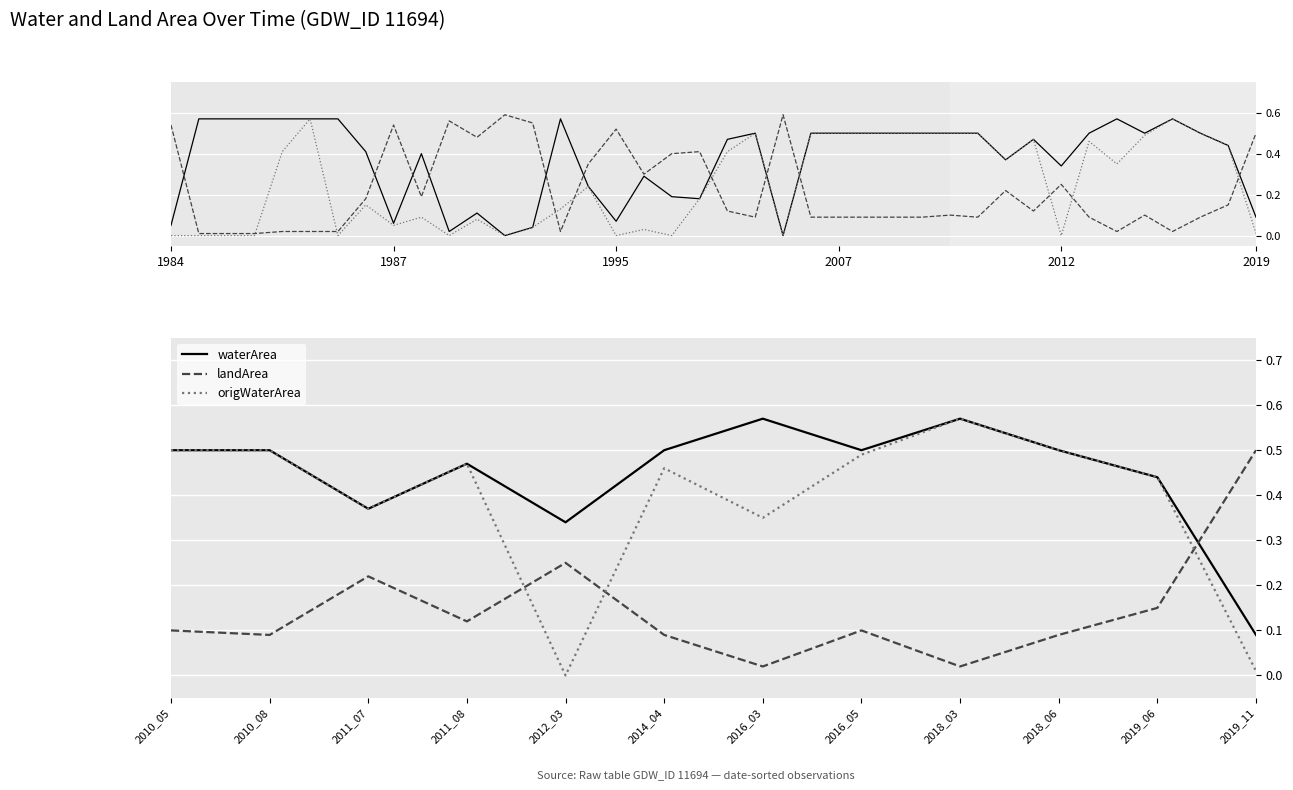

Count the number of categories in the chart.

12